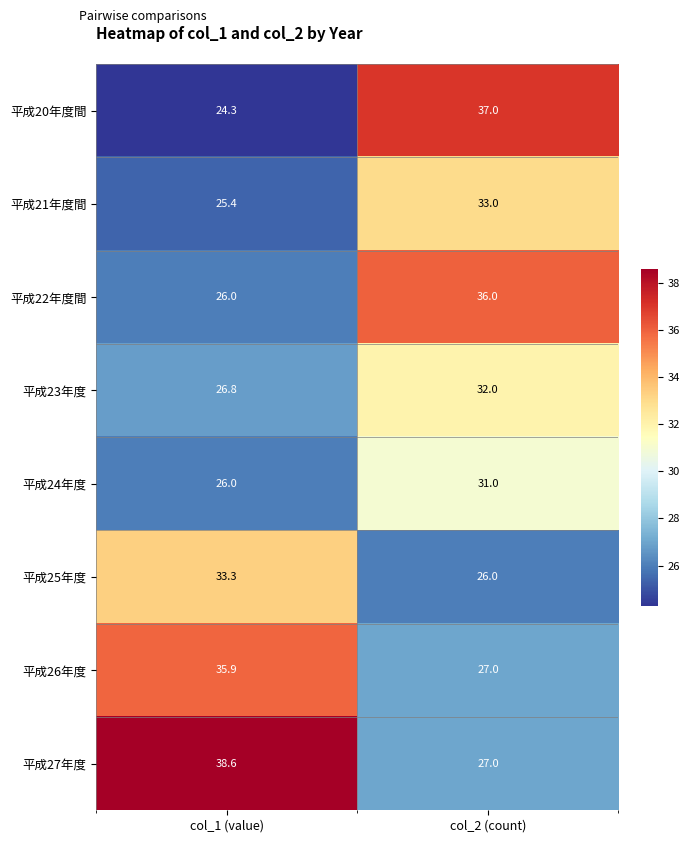

Reading right to left, what are all the values shown in this chart?

平成20年度間: 37.0	24.3
平成21年度間: 33.0	25.4
平成22年度間: 36.0	26.0
平成23年度: 32.0	26.8
平成24年度: 31.0	26.0
平成25年度: 26.0	33.3
平成26年度: 27.0	35.9
平成27年度: 27.0	38.6